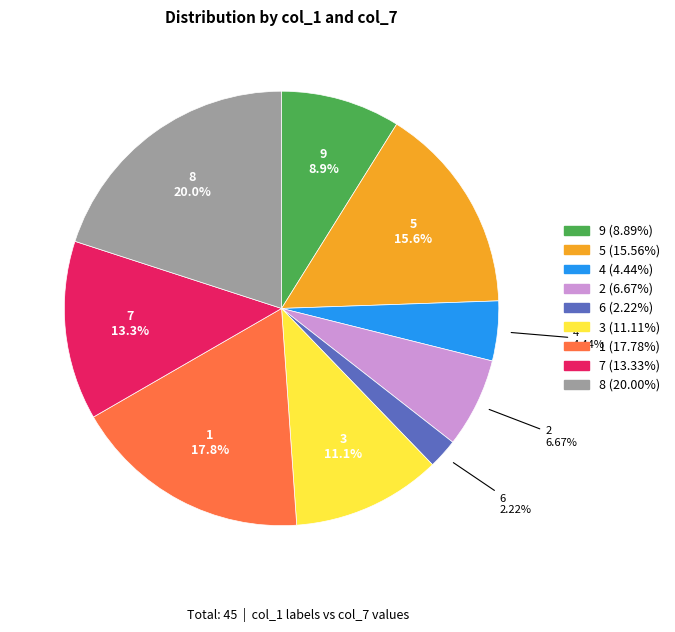

Count the number of slices in the pie.

9